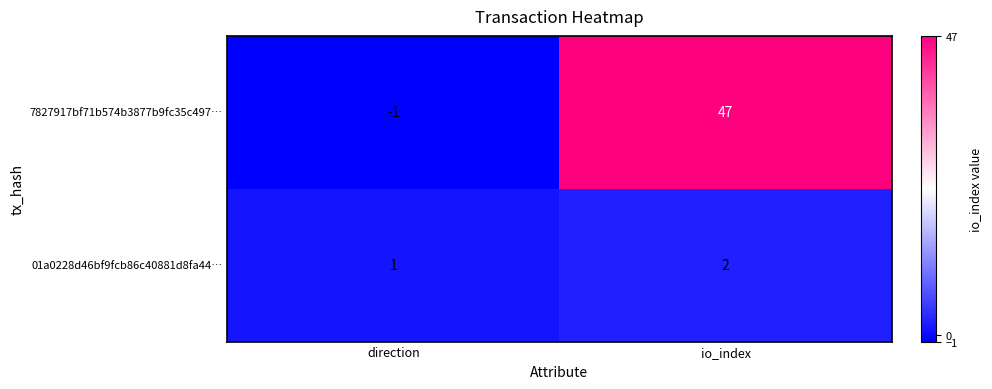

Rank the series by their maximum value, from highest to lowest.

7827917bf71b574b3877b9fc35c497…, 01a0228d46bf9fcb86c40881d8fa44…